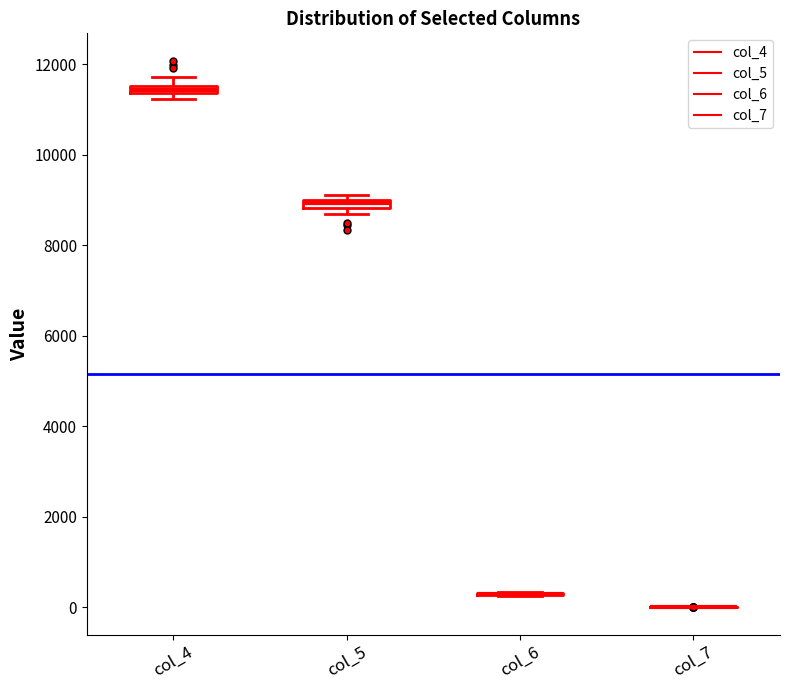

Where is the lower edge of the box for col_5 on the y-axis? The values are not printed on the chart, so give them approximately, as read against the axis.

8800